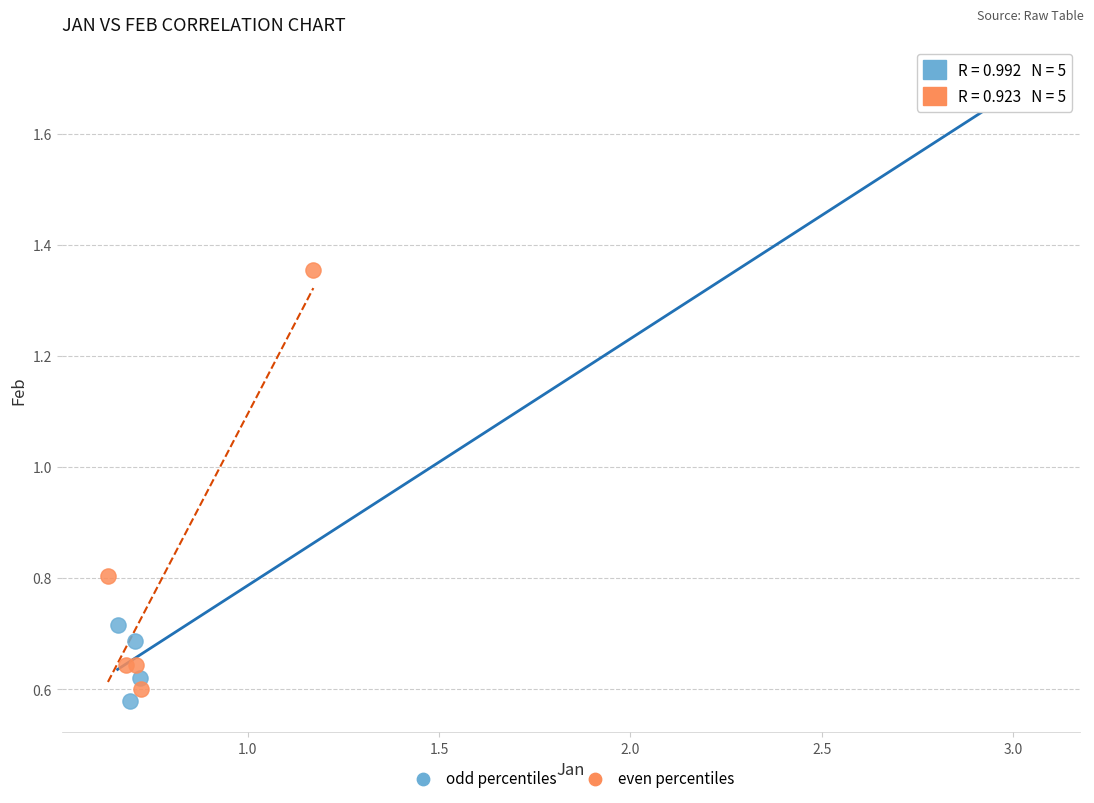

Which series contains the highest Y value?

odd percentiles